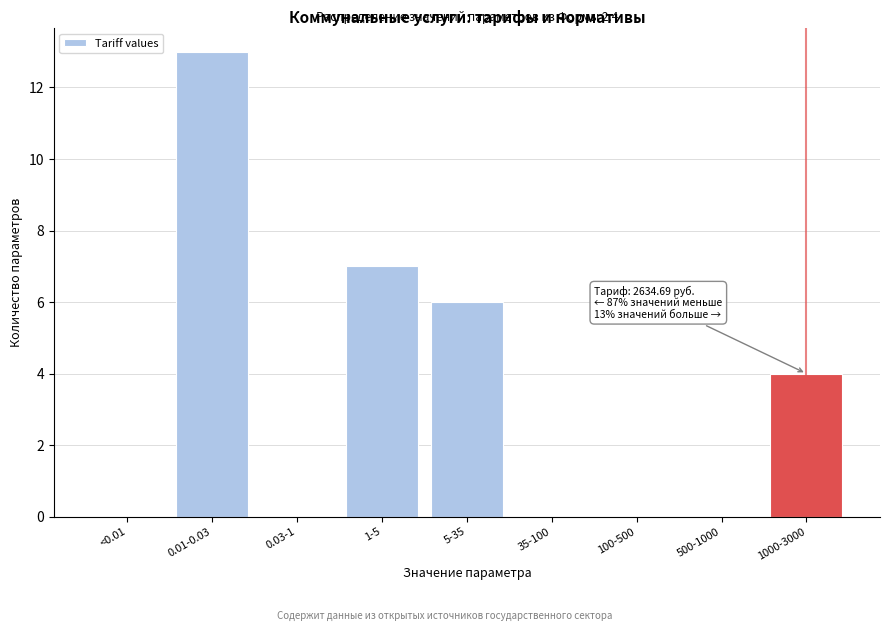

Reading left to right, transcribe all the data shown in this chart.

<0.01=0	0.01-0.03=13	0.03-1=0	1-5=7	5-35=6	35-100=0	100-500=0	500-1000=0	1000-3000=4